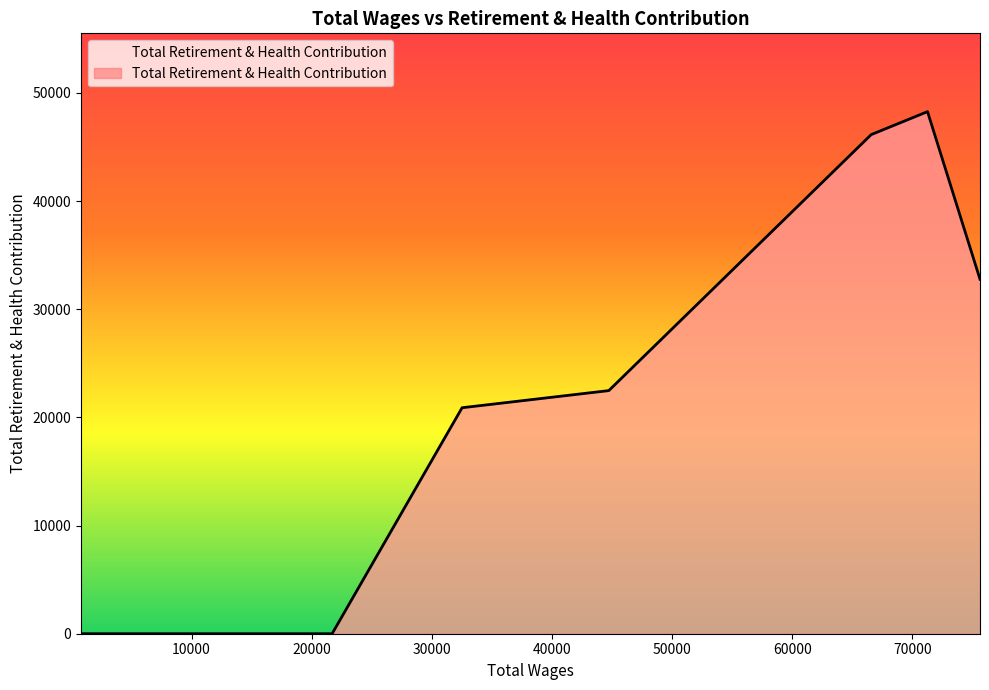

What is the difference between the maximum and minimum values?

48270